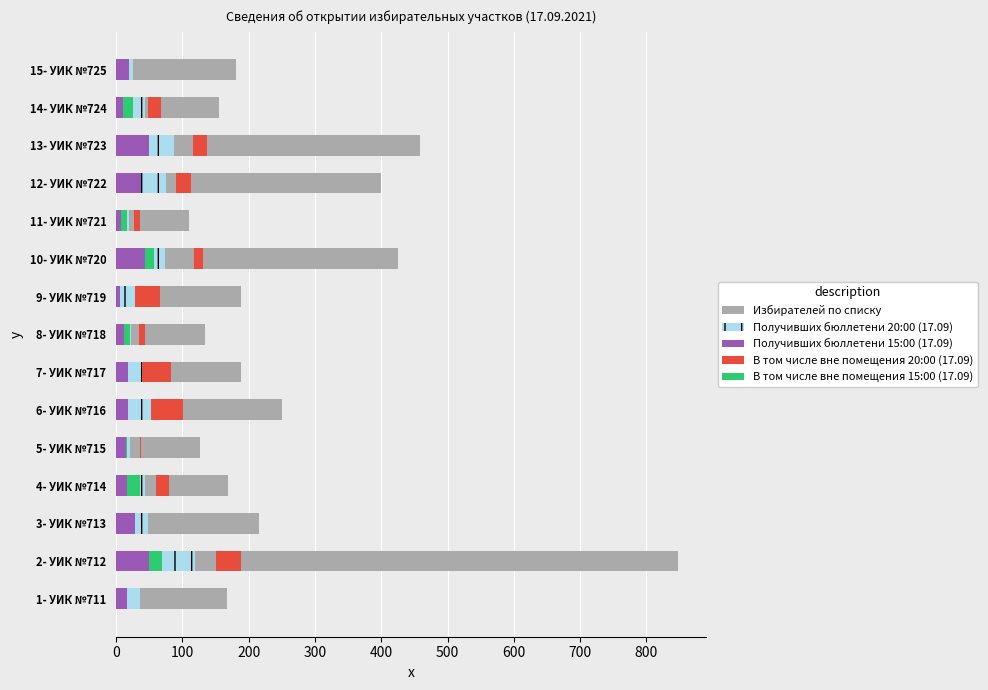

What is the approximate value of Получивших бюллетени 20:00 (17.09) at 8- УИК №718?

2